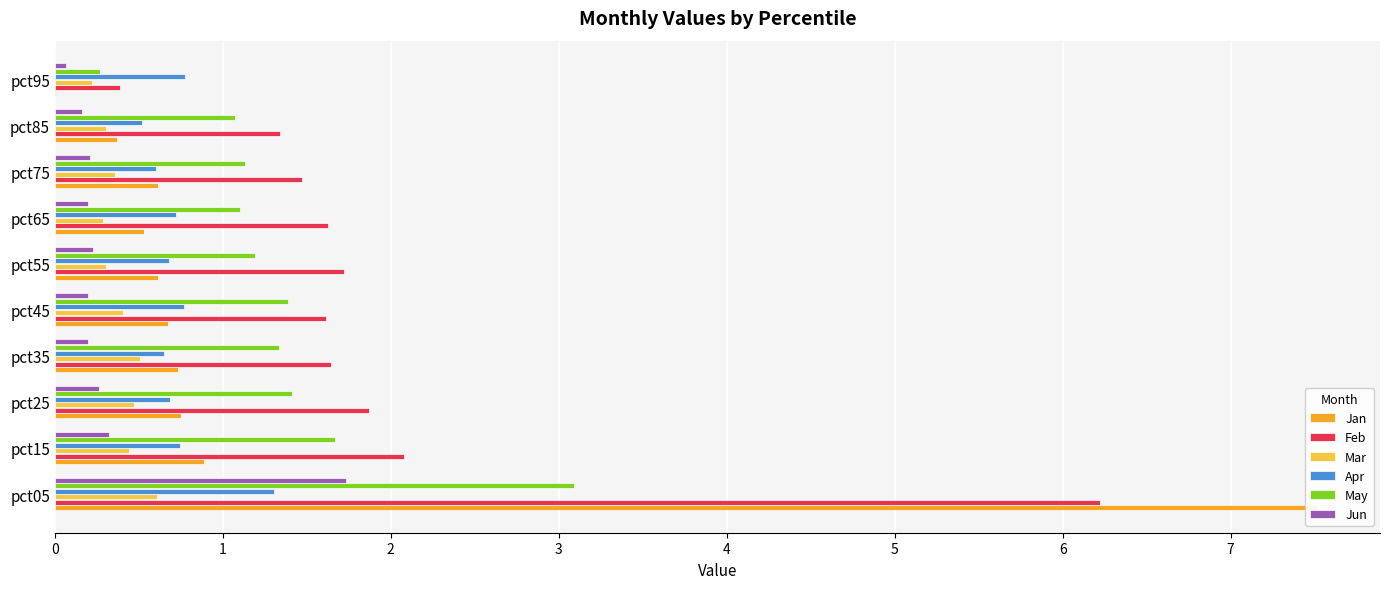

Is the value of Jun at pct75 greater than the value of Feb at pct55?

No